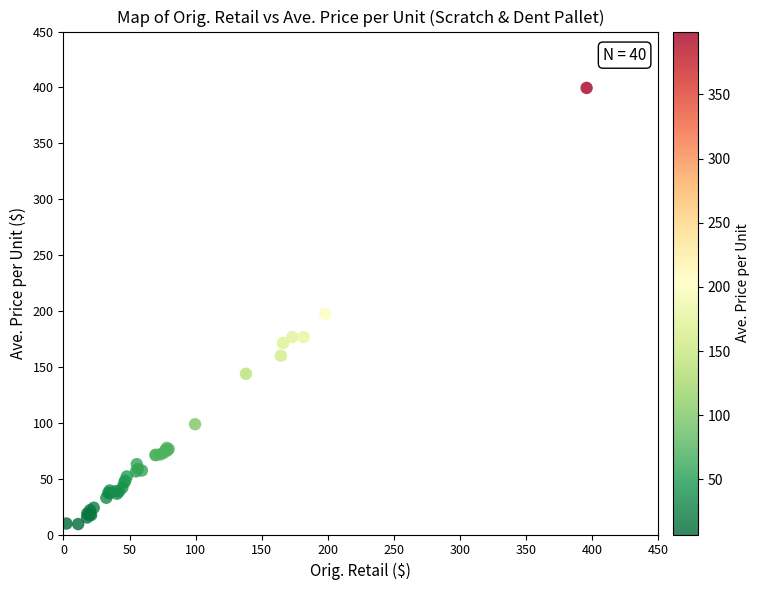

What Y value in the scatter plot is closest to 204?

197.5